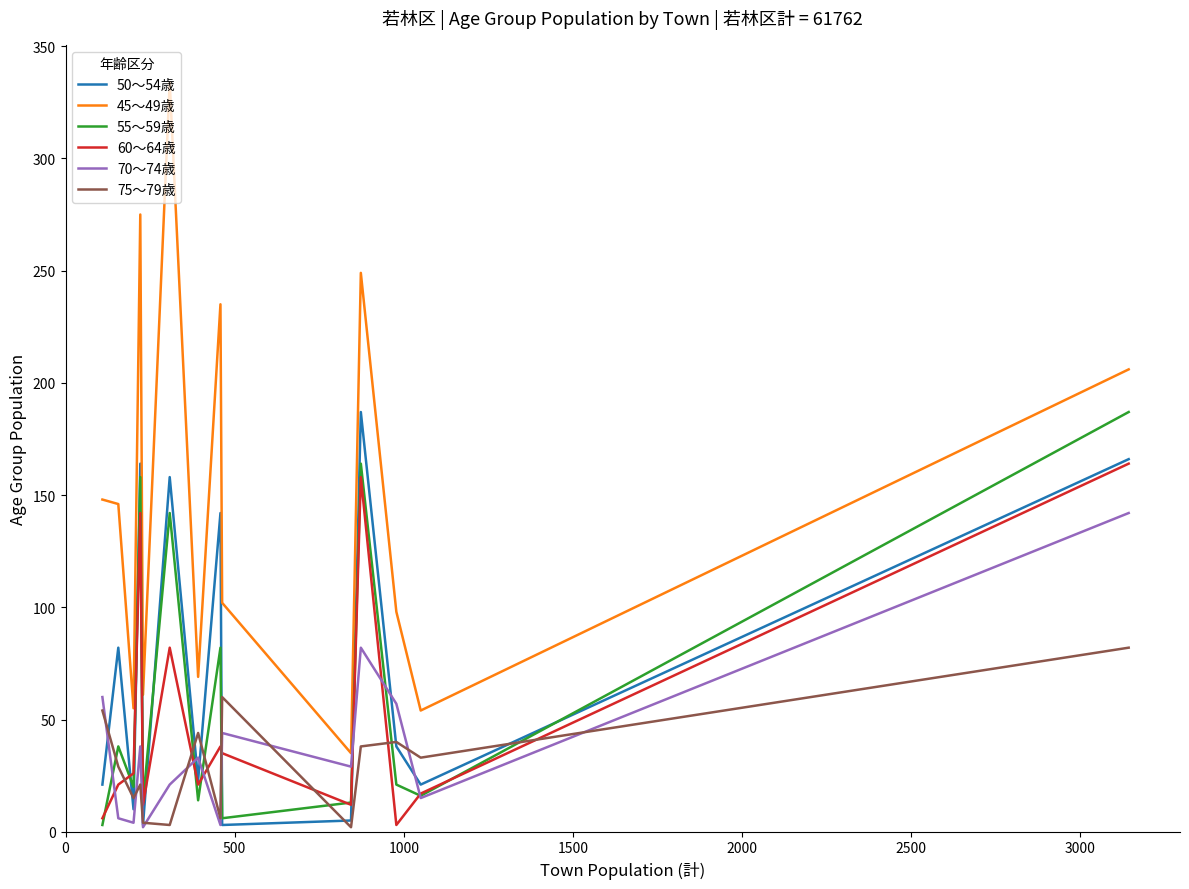

Which series has the largest range (max minus min)?

45～49歳